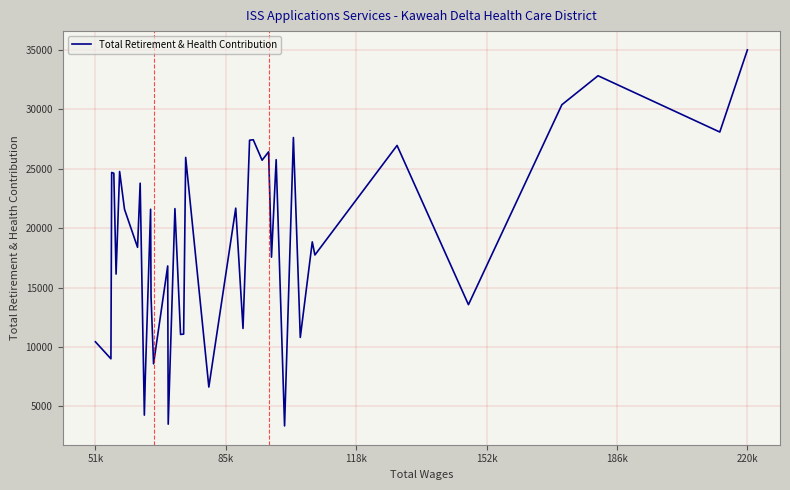

How many series are shown in this chart?

1